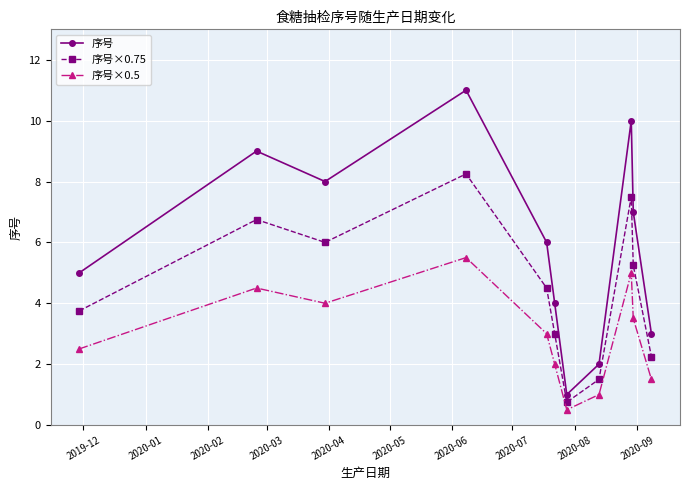

Which series has the widest spread of values?

序号